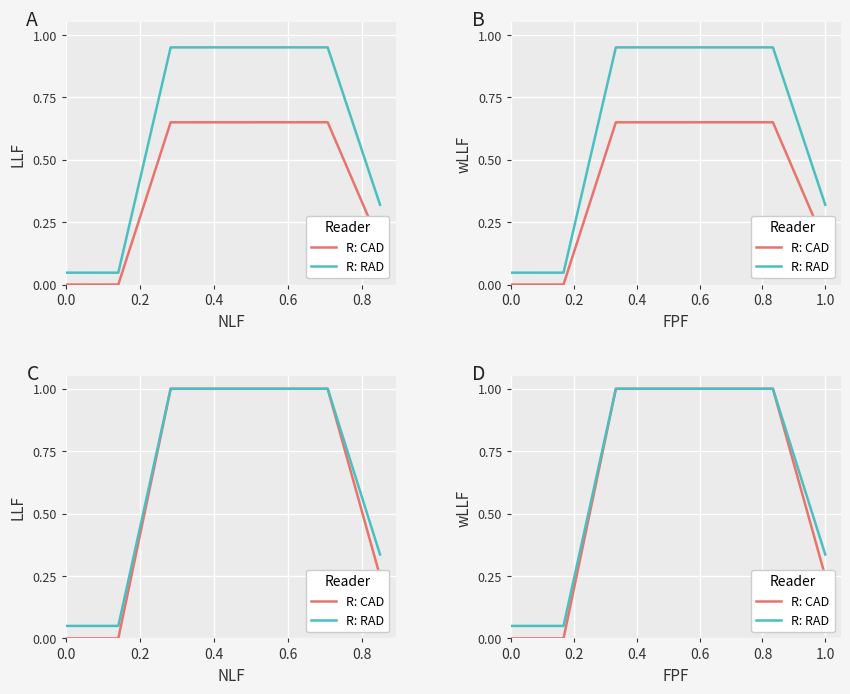

Reading left to right, transcribe all the data shown in this chart.

R: CAD: 0.0	0.0	1.0	1.0	1.0	1.0	0.2
R: RAD: 0.1	0.1	1.0	1.0	1.0	1.0	0.3